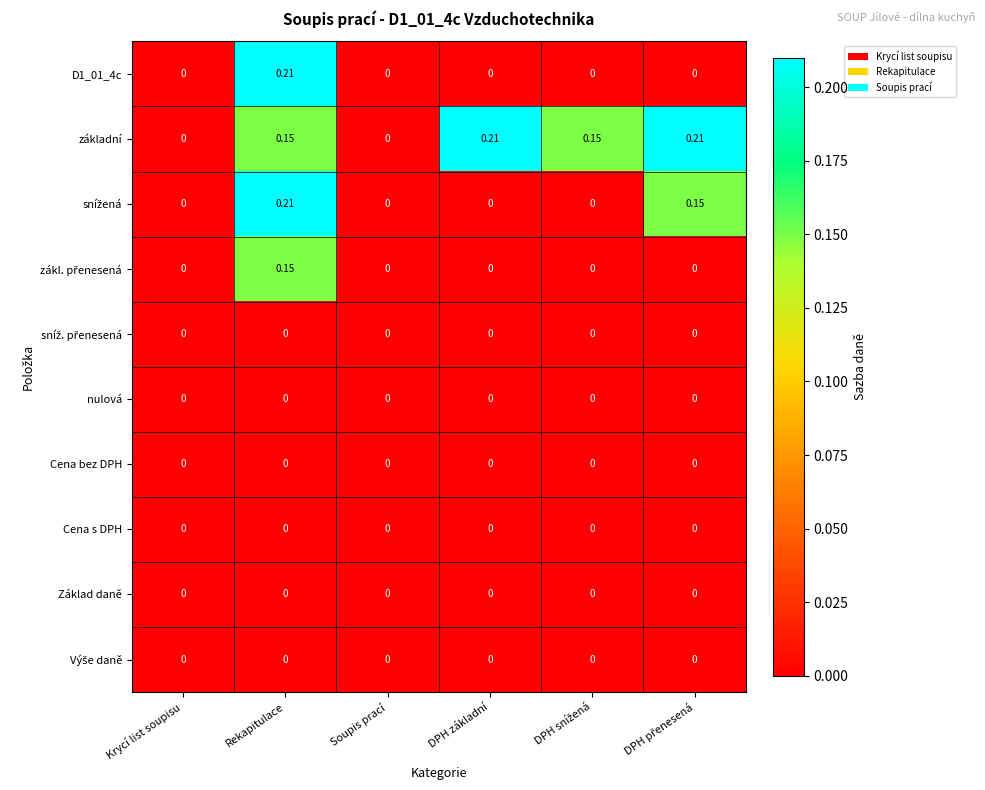

At which category is the sum across all series the highest?

Rekapitulace